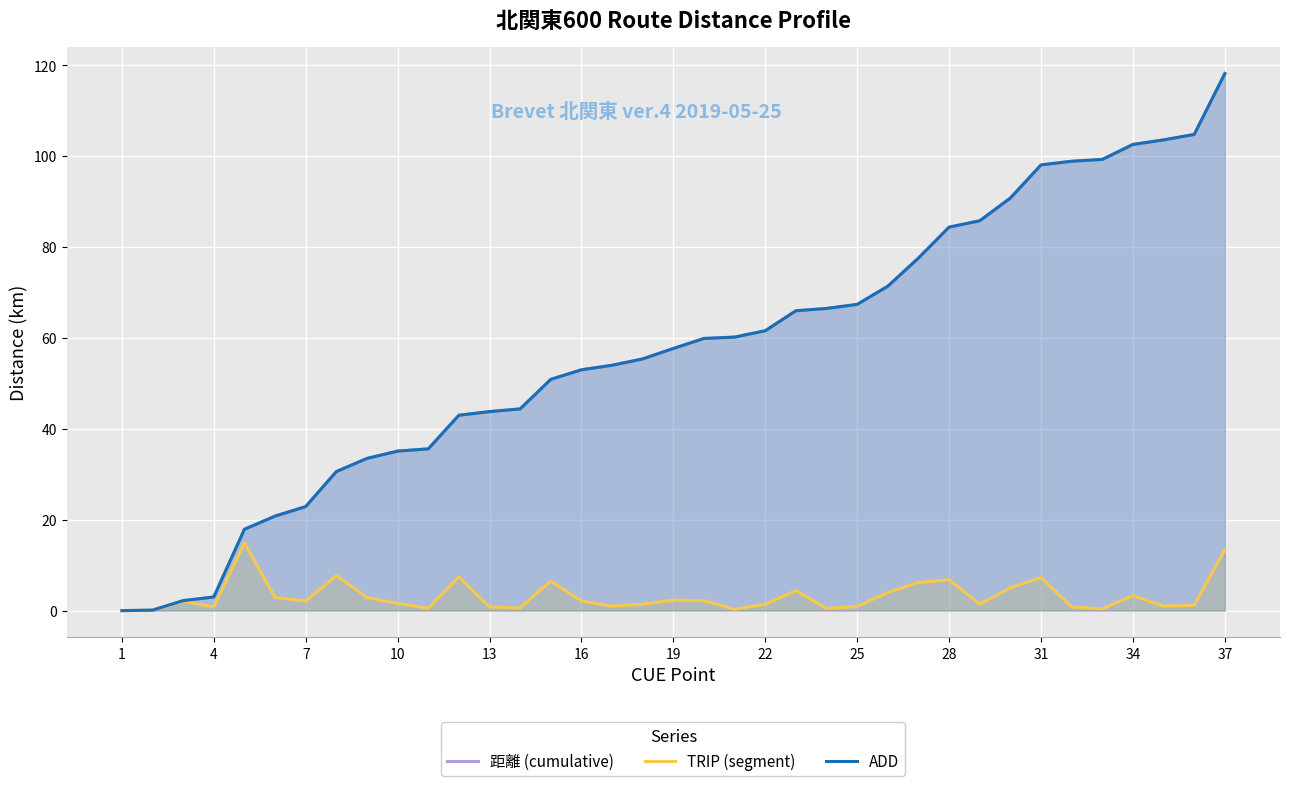

How many values in ADD are above zero?

36